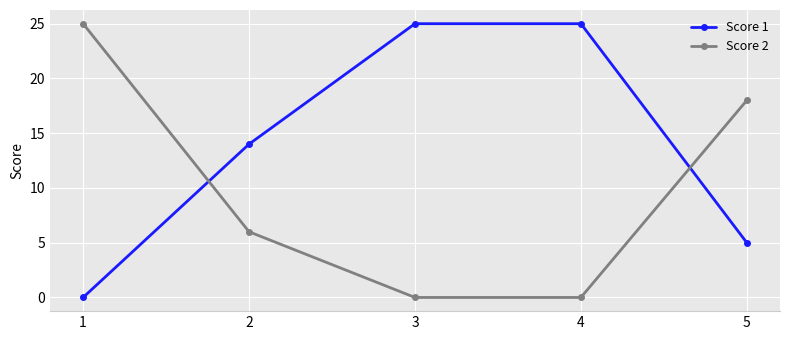

True or false: Score 1 has a value of 10 at 3.

False